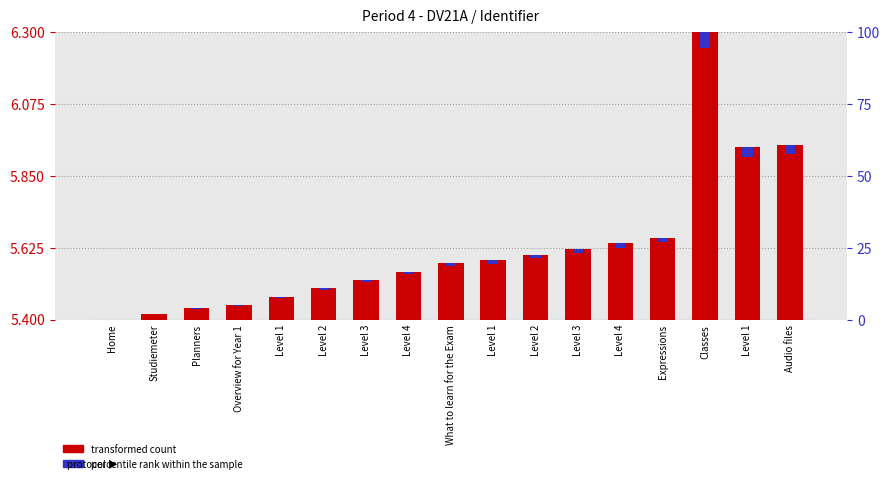

Rank the series by their maximum value, from highest to lowest.

transformed count, percentile rank within the sample